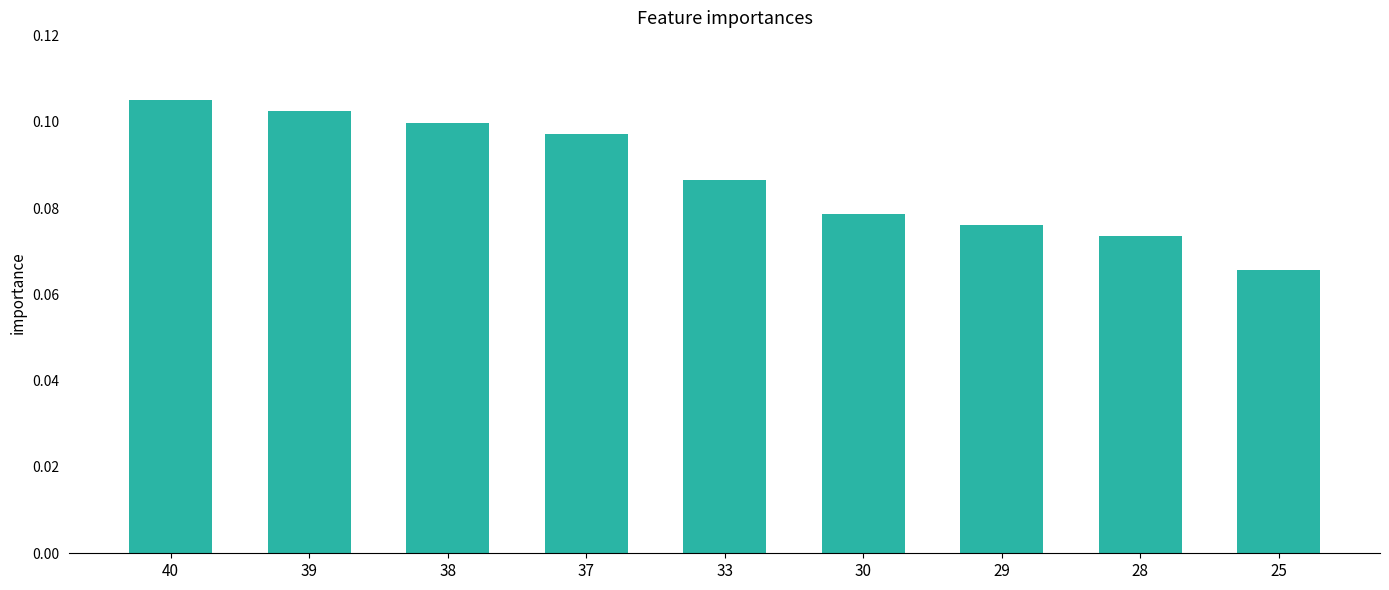

List the labels in order of value, largest first.

40, 39, 38, 37, 33, 30, 29, 28, 25